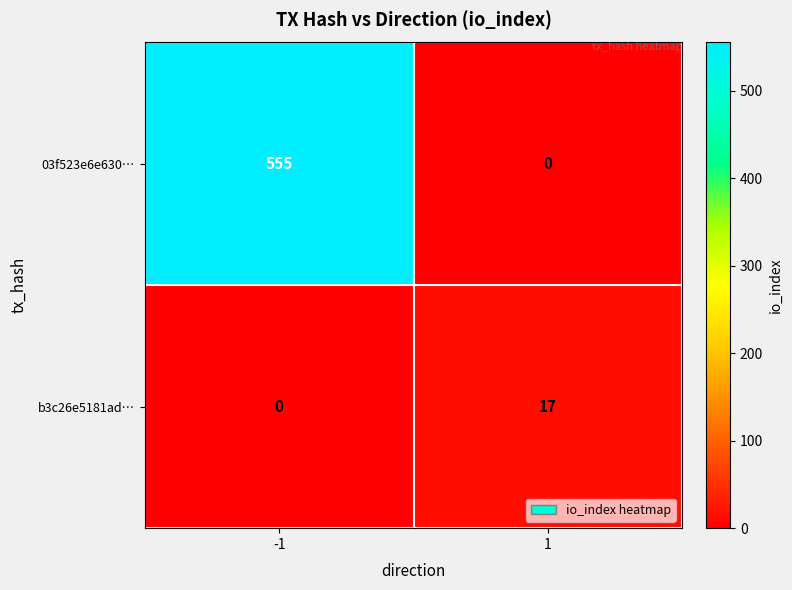

What is the sum of all b3c26e5181ad… values?

17